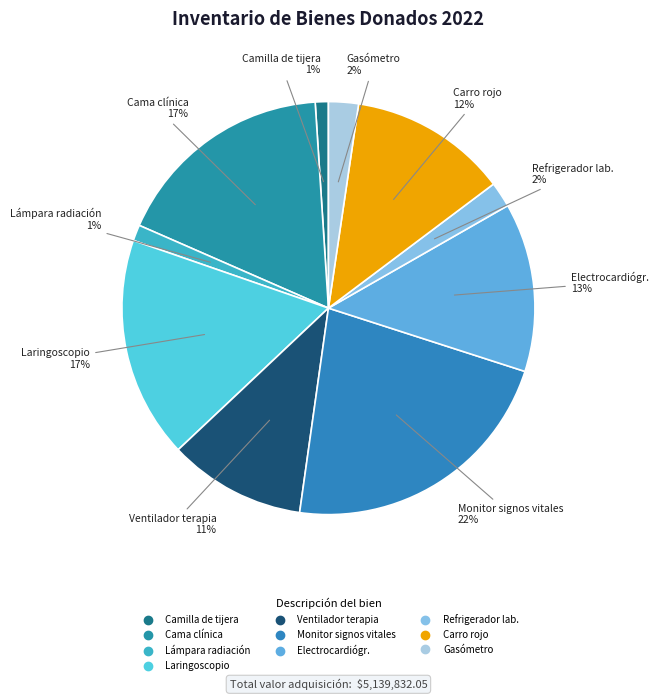

How many segments does this pie chart have?

10